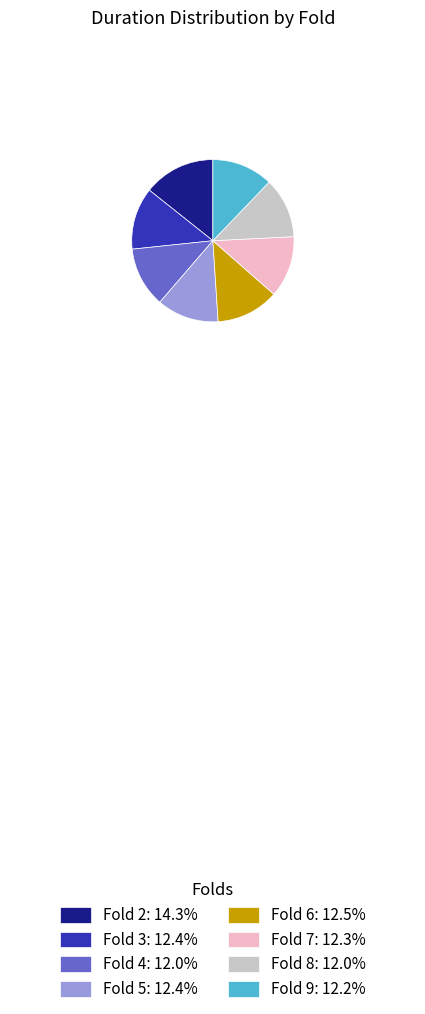

Is there any slice that represents more than half of the pie?

No